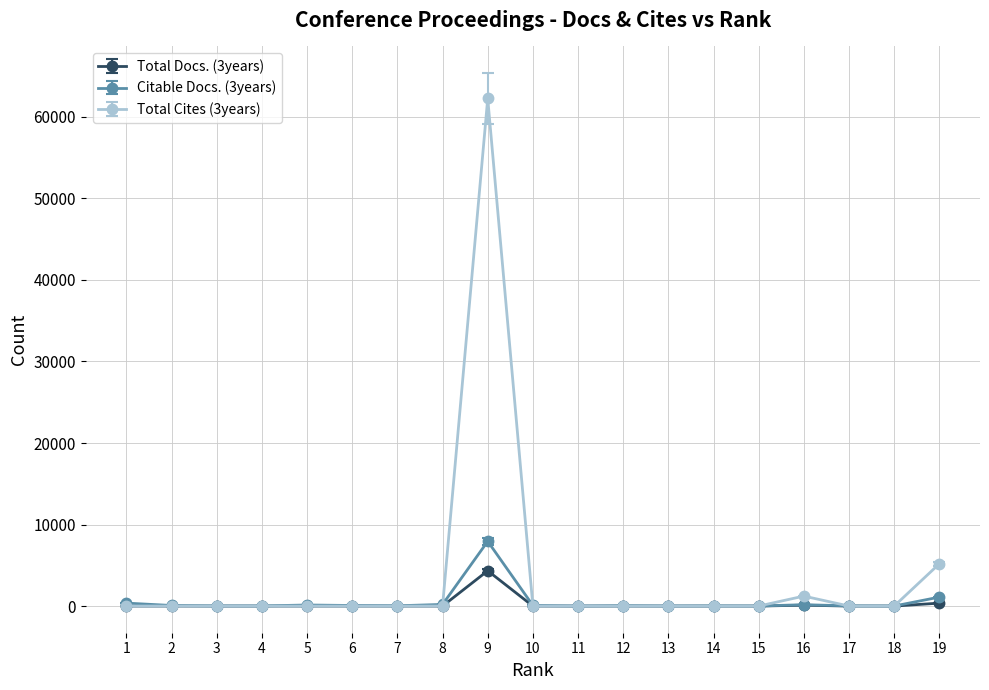

Which series has the largest range (max minus min)?

Total Cites (3years)